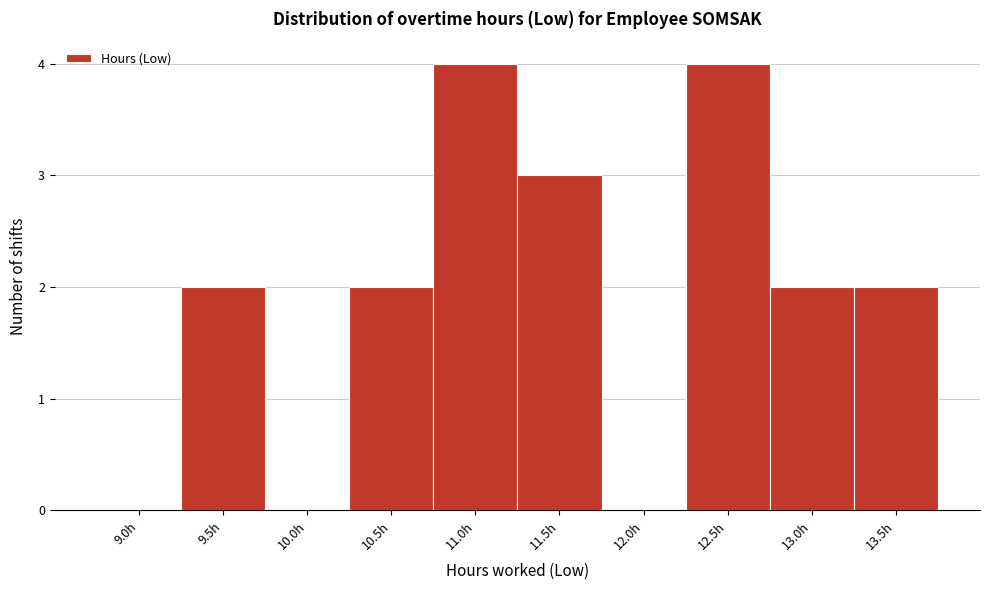

Reading left to right, what are all the values shown in this chart?

9.0h=0	9.5h=2	10.0h=0	10.5h=2	11.0h=4	11.5h=3	12.0h=0	12.5h=4	13.0h=2	13.5h=2